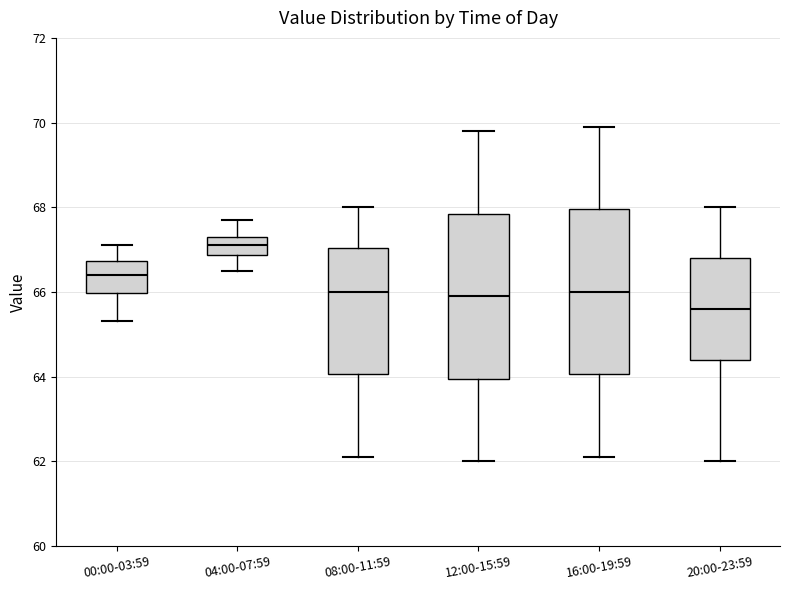

Reading left to right, transcribe this box plot: for each box, give where its median line is, the range the box spans, and where its two whiskers end, as read against the y-axis. The values are not printed on the chart, so give them approximately, as read against the axis.

00:00-03:59: median 66.4, box 66.0 to 66.8, whiskers 65.4 to 67.2
04:00-07:59: median 67.2, box 66.8 to 67.4, whiskers 66.6 to 67.8
08:00-11:59: median 66.0, box 64.0 to 67.0, whiskers 62.2 to 68.0
12:00-15:59: median 66.0, box 64.0 to 67.8, whiskers 62.0 to 69.8
16:00-19:59: median 66.0, box 64.0 to 68.0, whiskers 62.2 to 70.0
20:00-23:59: median 65.6, box 64.4 to 66.8, whiskers 62.0 to 68.0